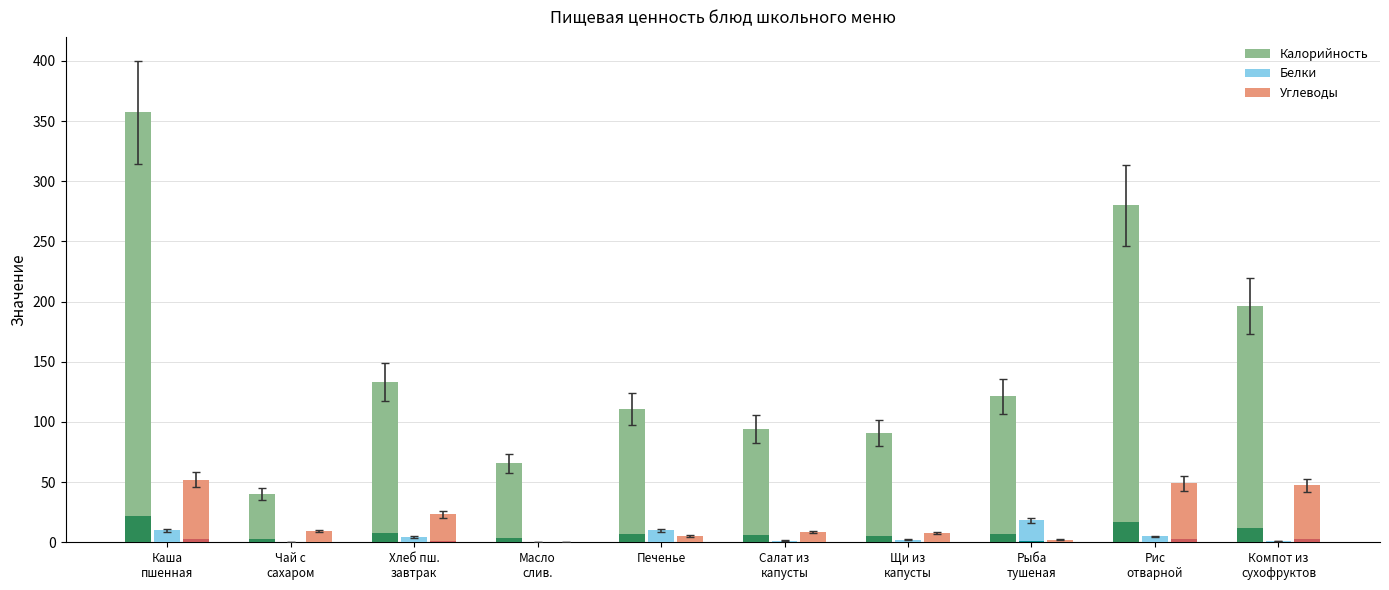

True or false: Углеводы has a value of 4.2 at Чай с
сахаром.

False